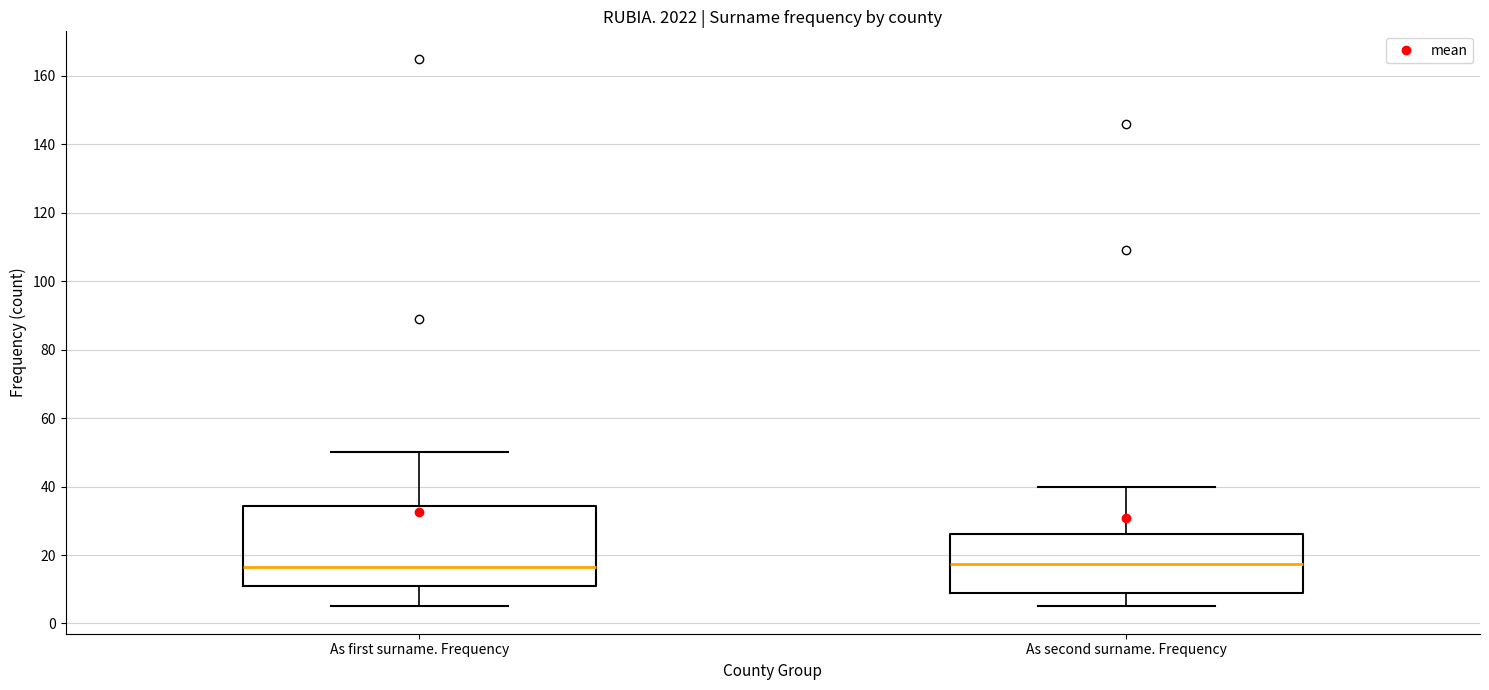

Reading left to right, read every box against the y-axis: the position of its median line, the range the box covers, and the ends of its whiskers. The values are not printed on the chart, so give them approximately, as read against the axis.

As first surname. Frequency: median 16, box 12 to 34, whiskers 6 to 50
As second surname. Frequency: median 18, box 10 to 26, whiskers 6 to 40